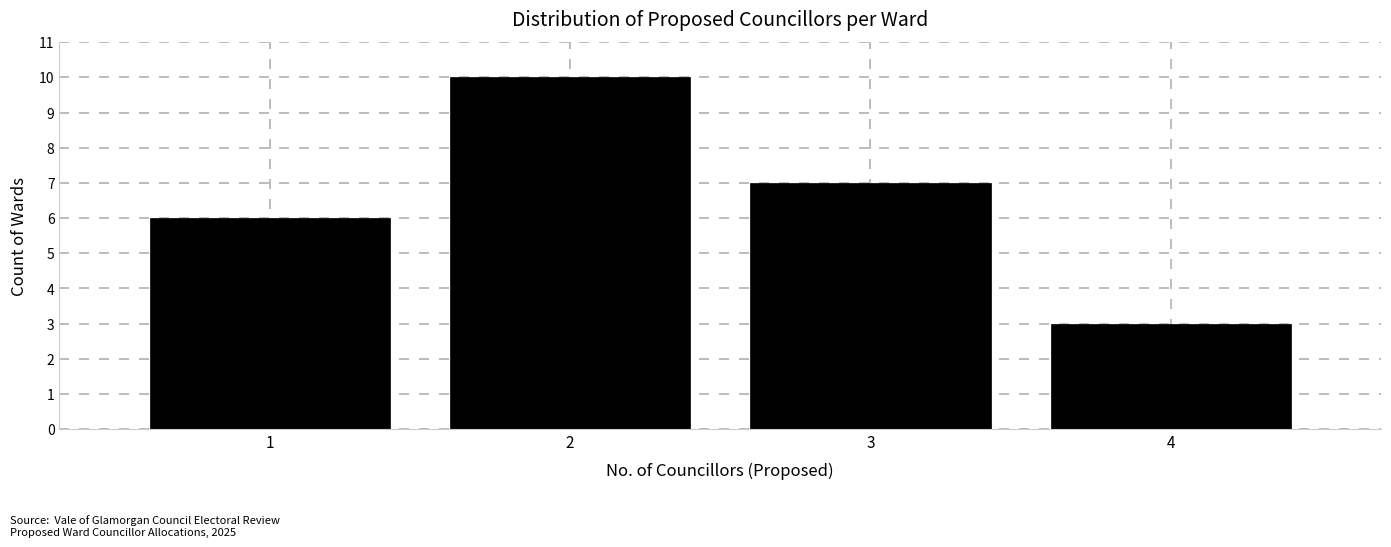

How tall is the bar that spans 1.5 to 2.5 on the x-axis? The values are not printed on the chart, so give them approximately, as read against the axis.

10